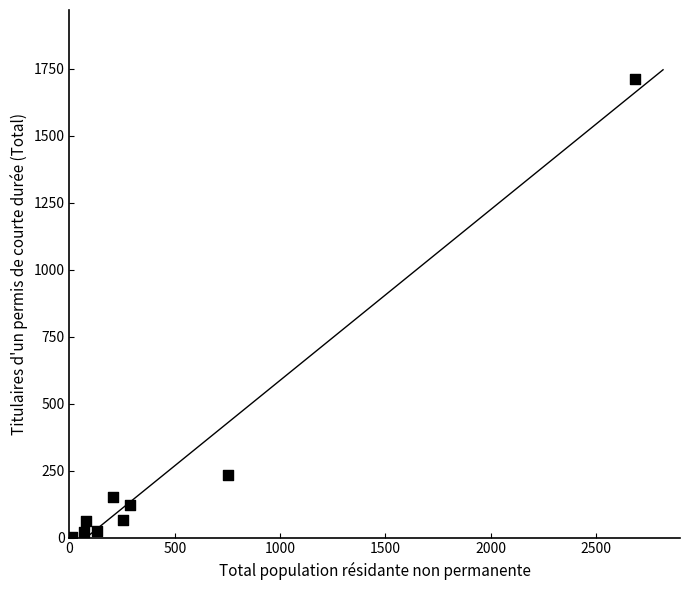

What is the average X value?

497